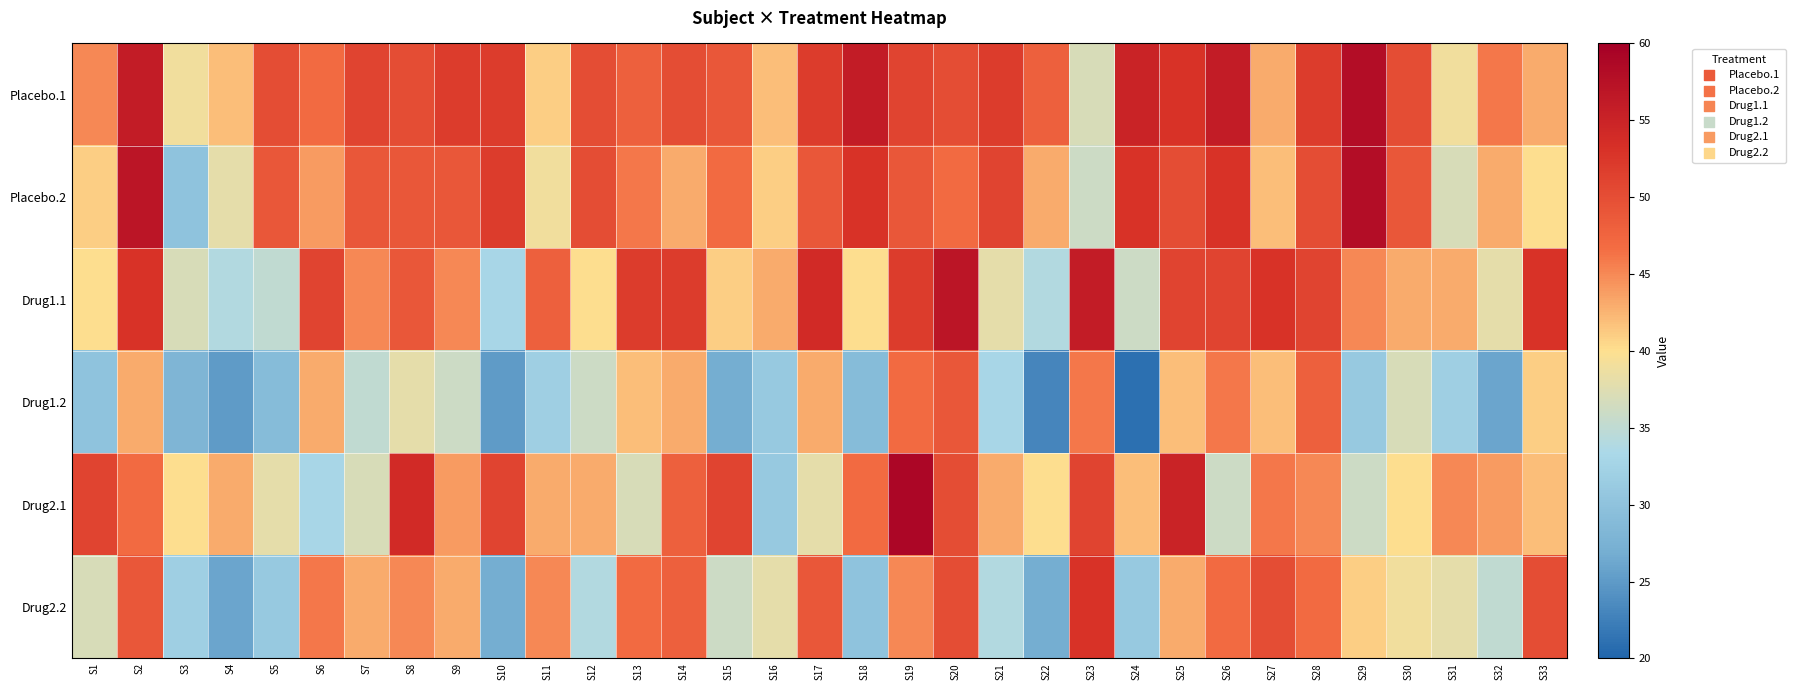

Which series has the largest total across all categories?

Placebo.1